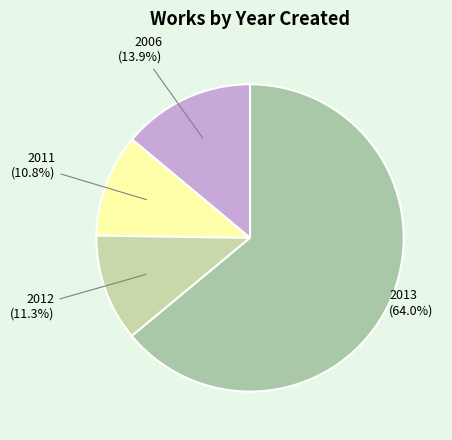

Which category has the biggest portion of the pie?

2013